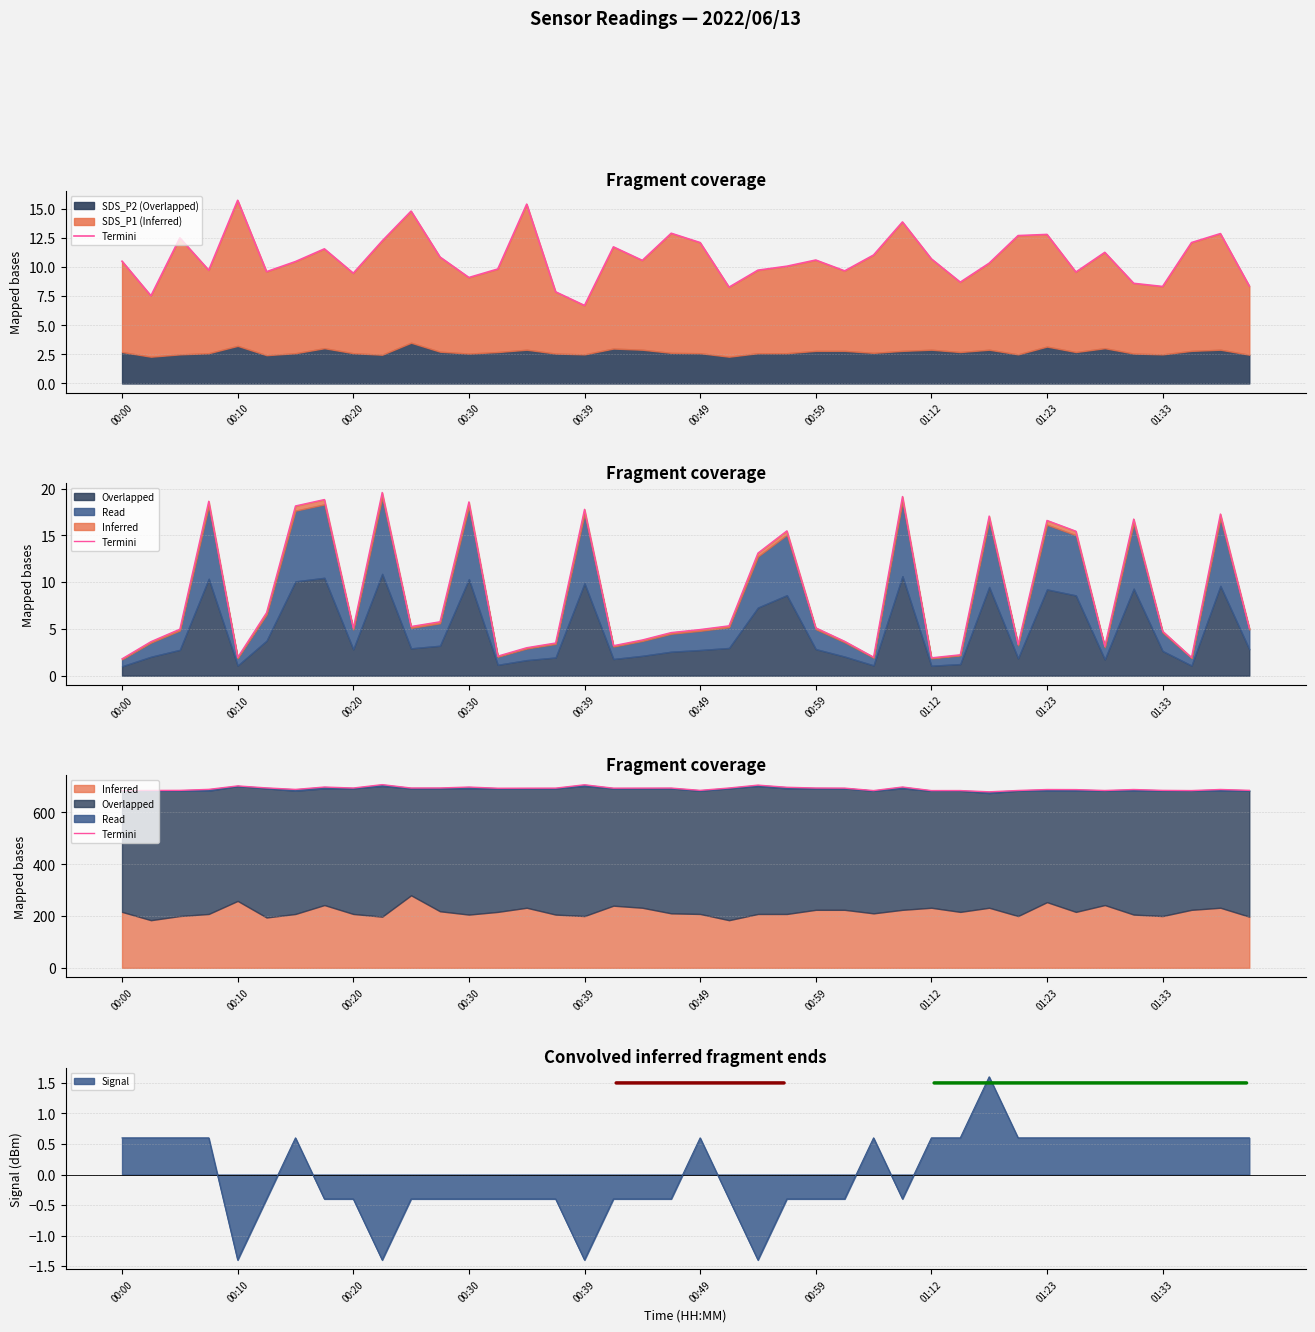

What is the minimum value for Signal?

-1.4